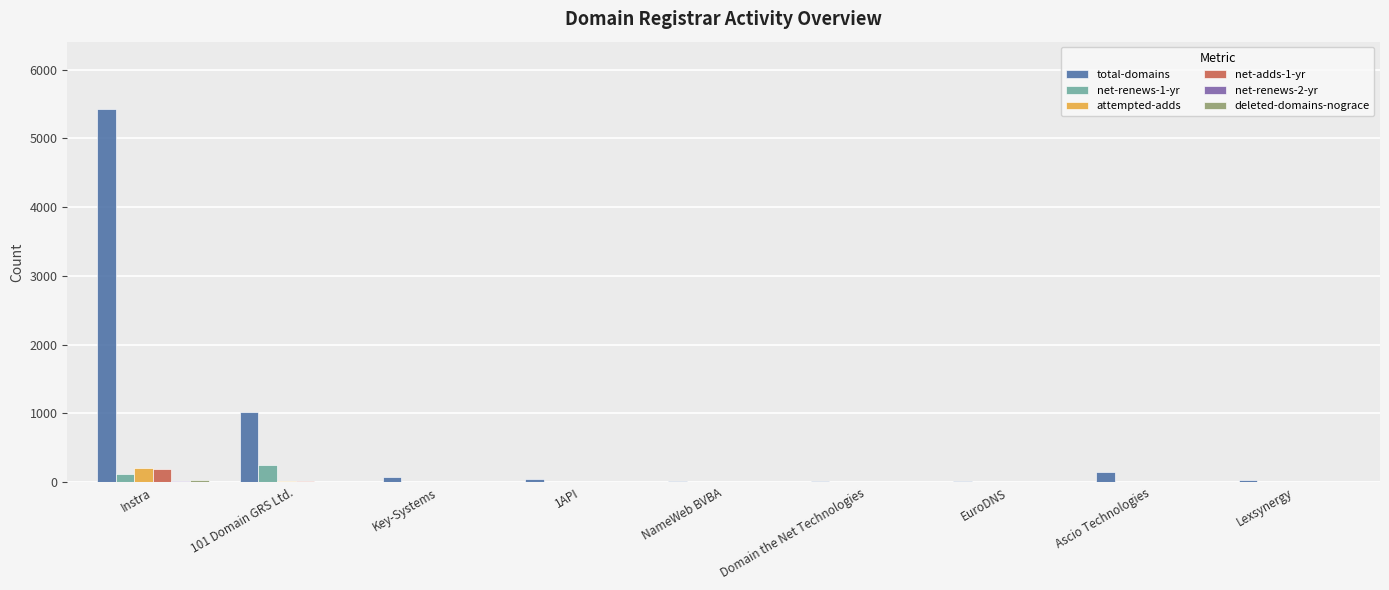

What is the total value across all series at Key-Systems?

79